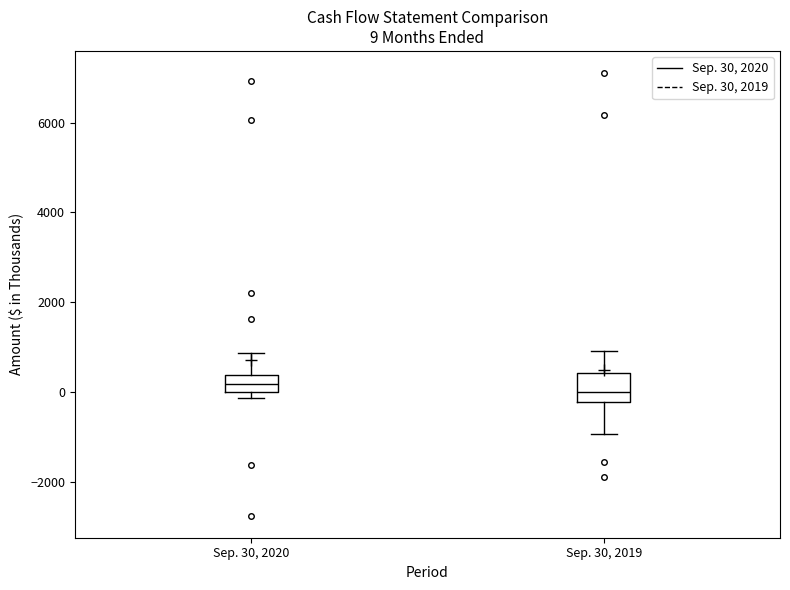

Which box is the tallest, from its lower edge to its upper edge?

Sep. 30, 2019